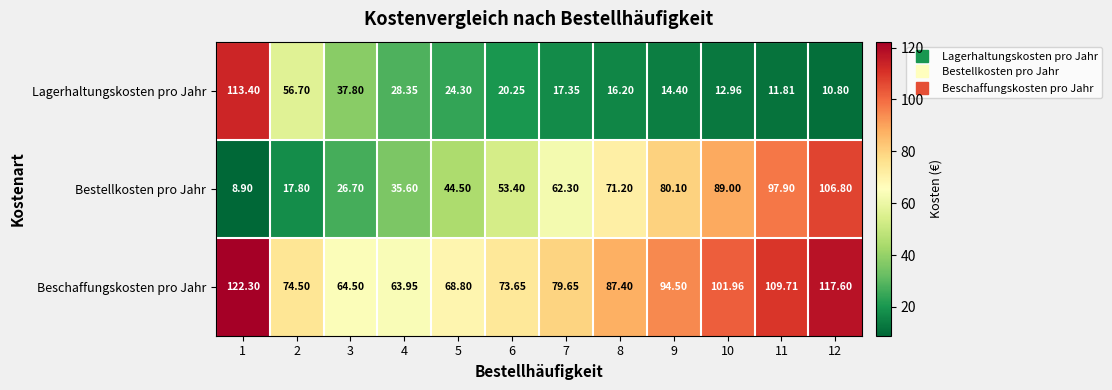

Between 2 and 5, which series saw the biggest shift?

Lagerhaltungskosten pro Jahr